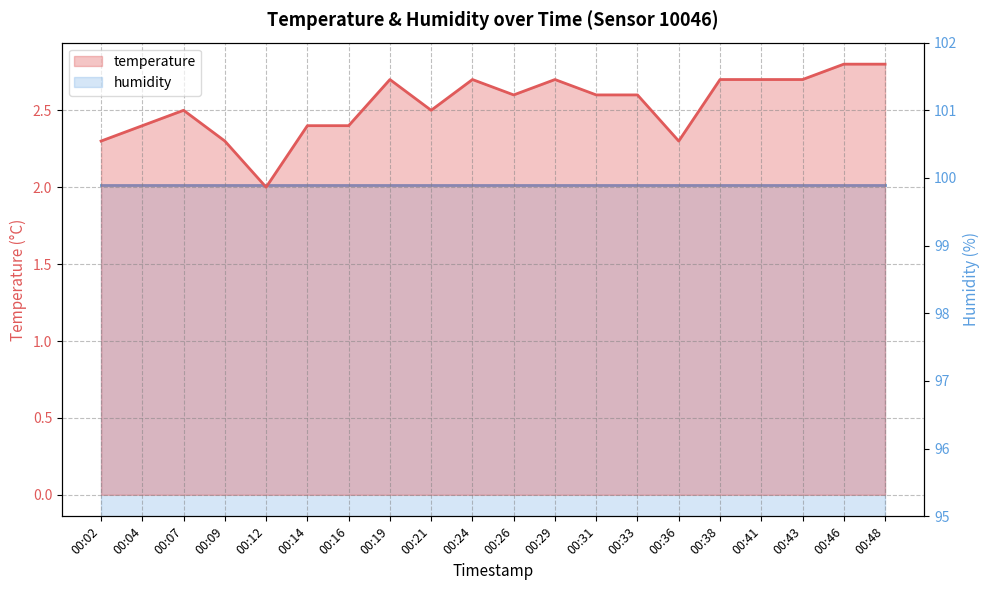

Which label corresponds to the smallest value in the chart?

00:12